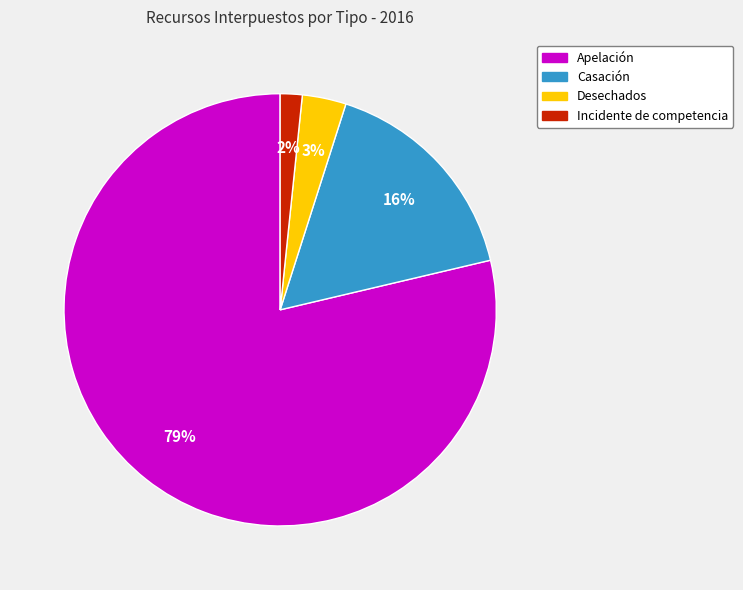

To the nearest percent, what is the difference between the largest and smallest slice percentages?

77%